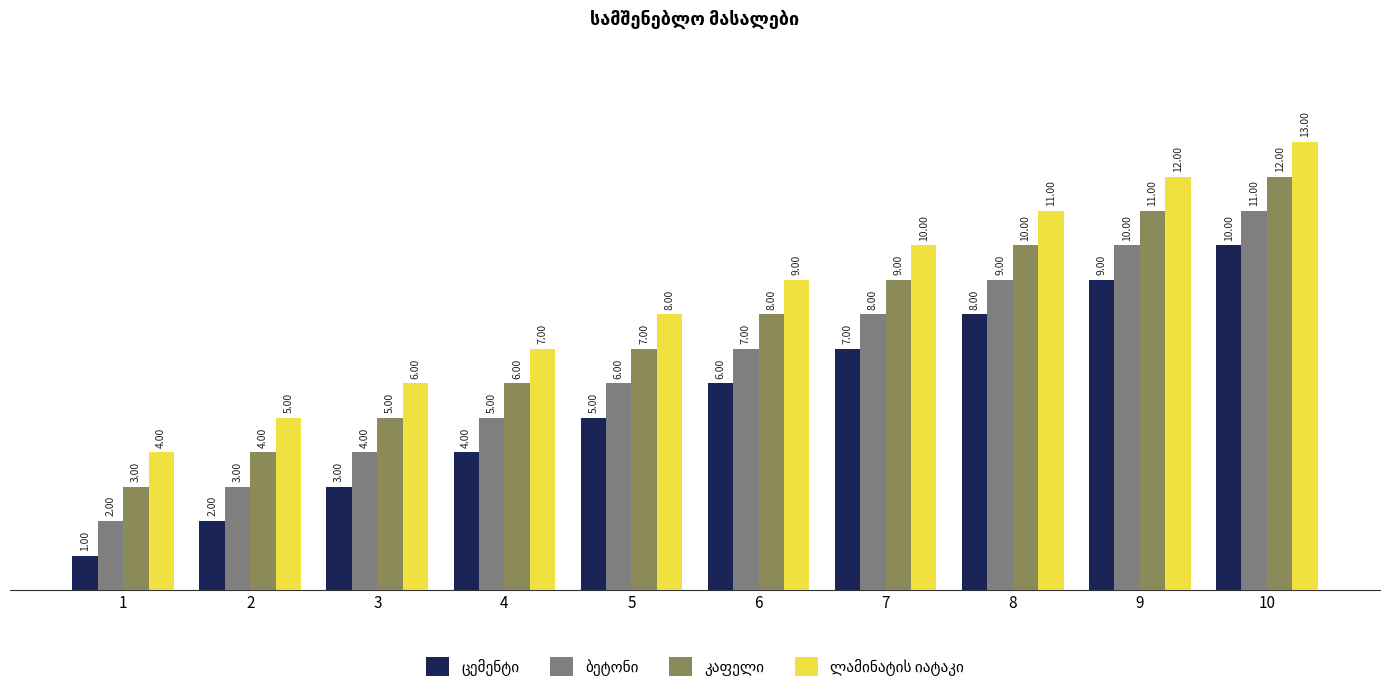

What is the total value across all series at 7?

34